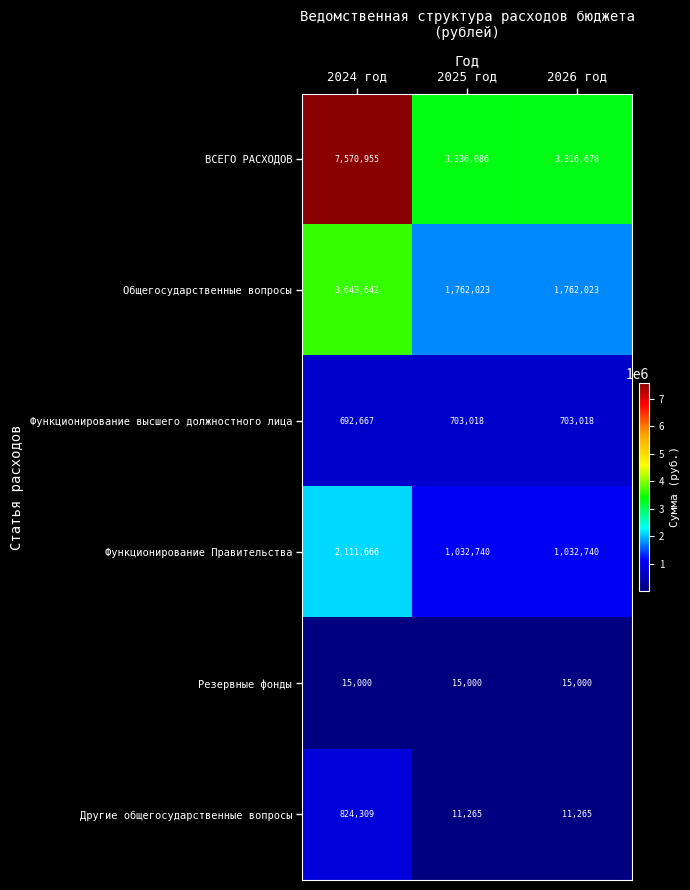

How many Общегосударственные вопросы values are between 1762023 and 3643642?

3